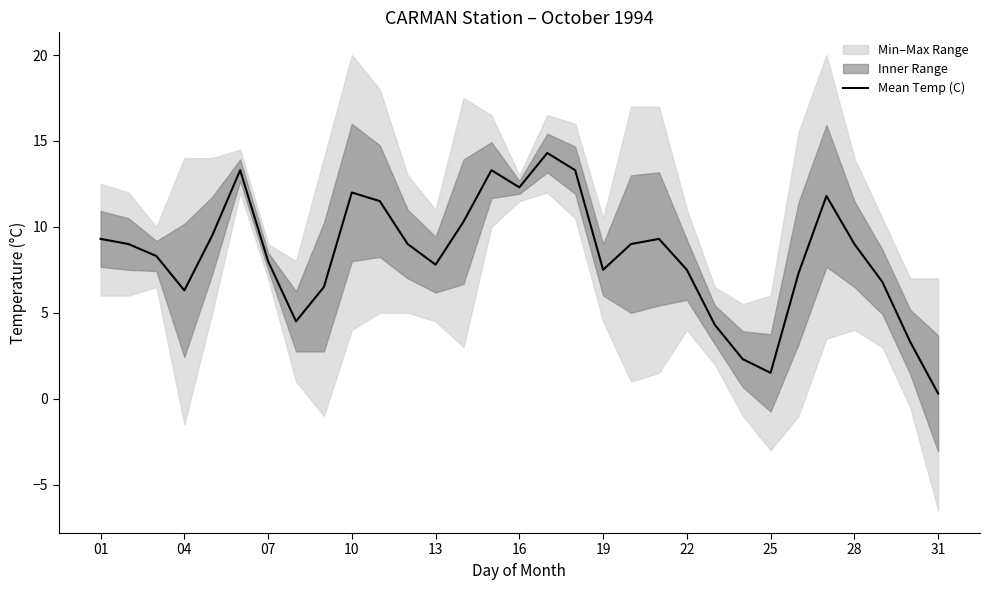

What is the maximum value shown in the chart?

14.3